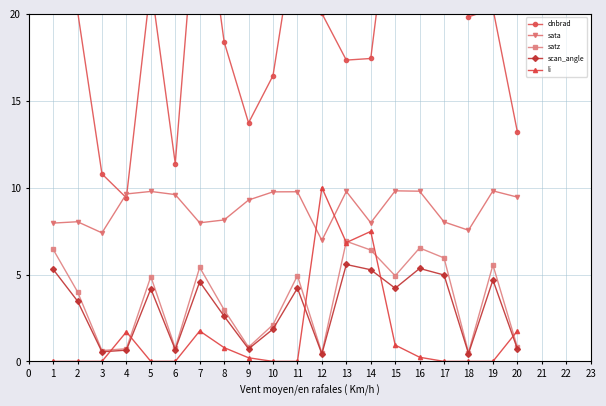

What is the sum of all sata values?

176.5